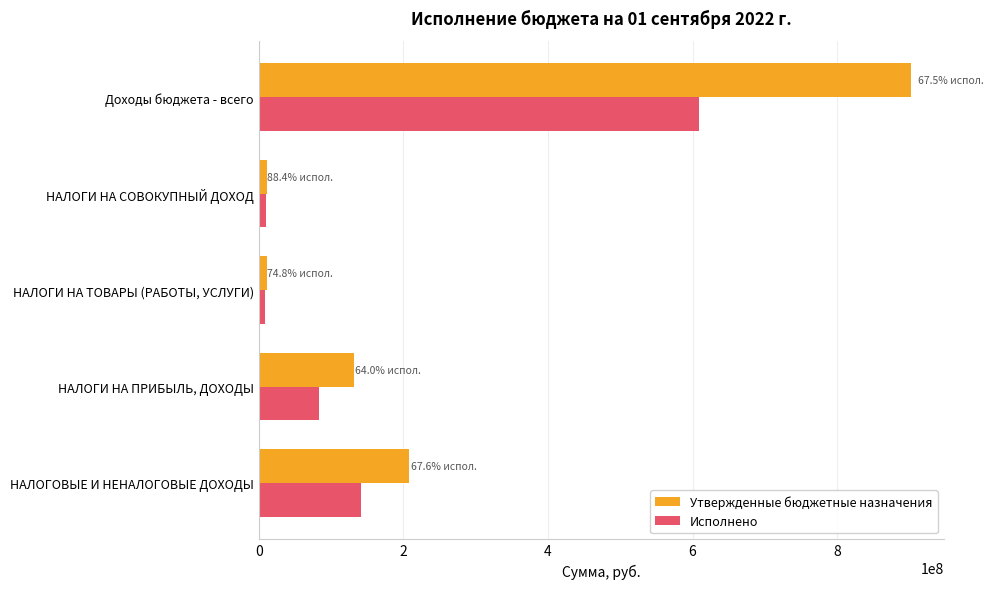

Is it true that Исполнено equals 140806584.9 at НАЛОГОВЫЕ И НЕНАЛОГОВЫЕ ДОХОДЫ?

True